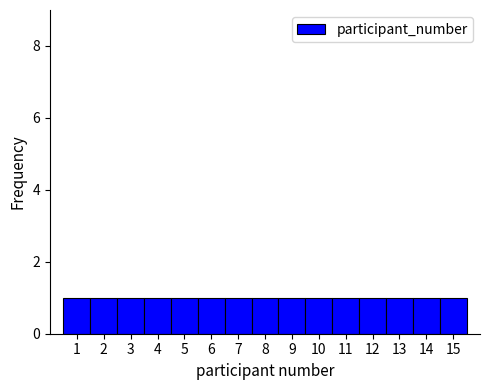

How tall is the bar that spans 2.5 to 3.5 on the x-axis? The values are not printed on the chart, so give them approximately, as read against the axis.

1